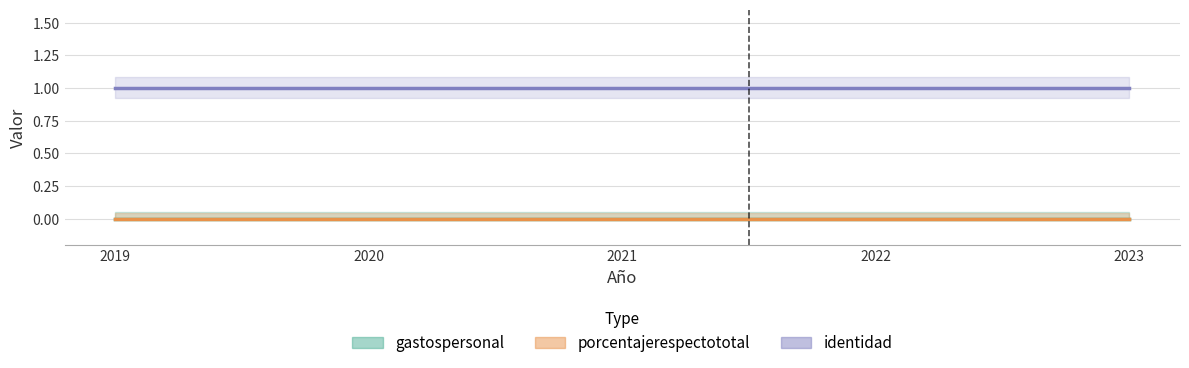

Which has a higher value, 2023 or 2020?

2023